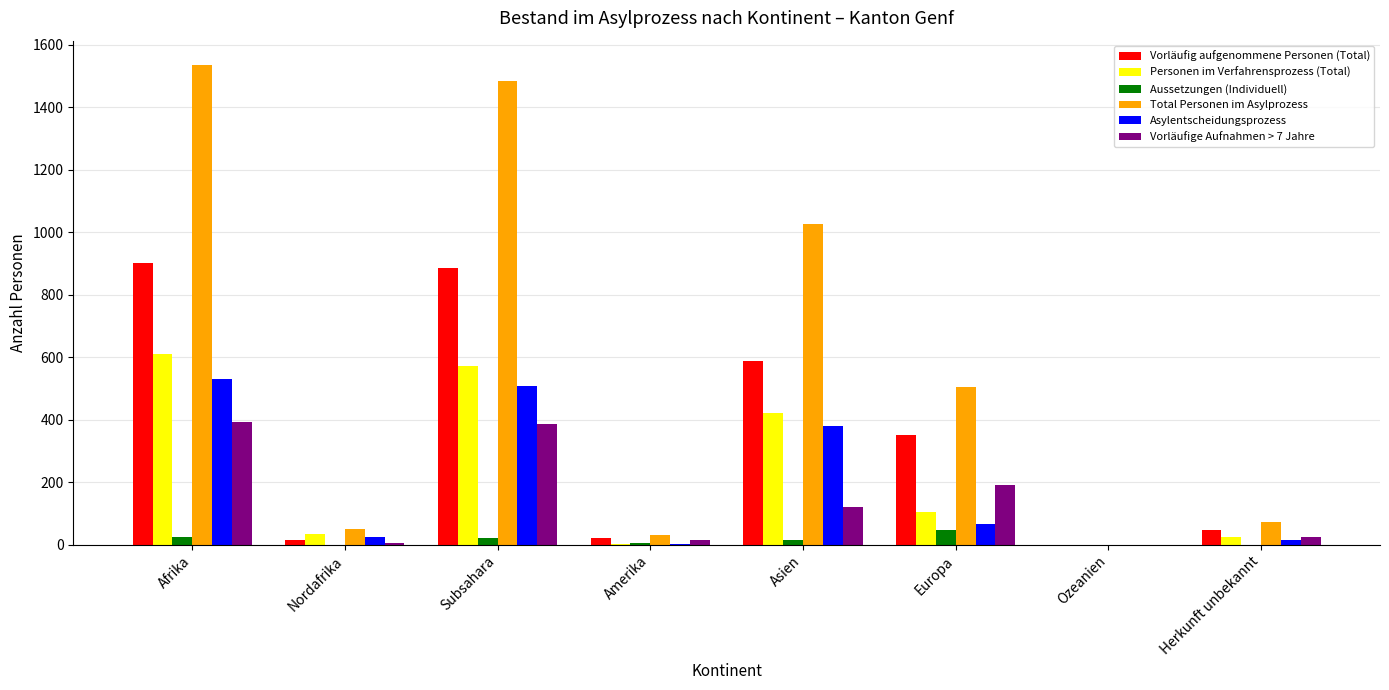

Between Asien and Herkunft unbekannt, which series saw the biggest shift?

Total Personen im Asylprozess